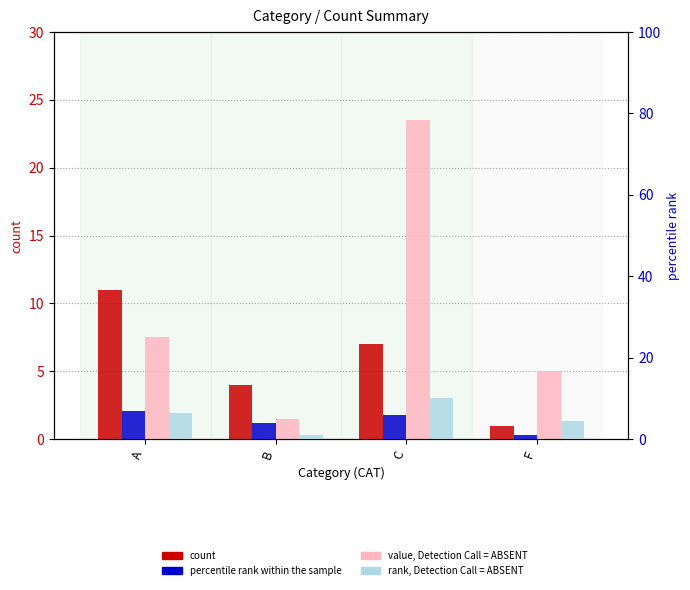

Between A and C, which is larger?

A